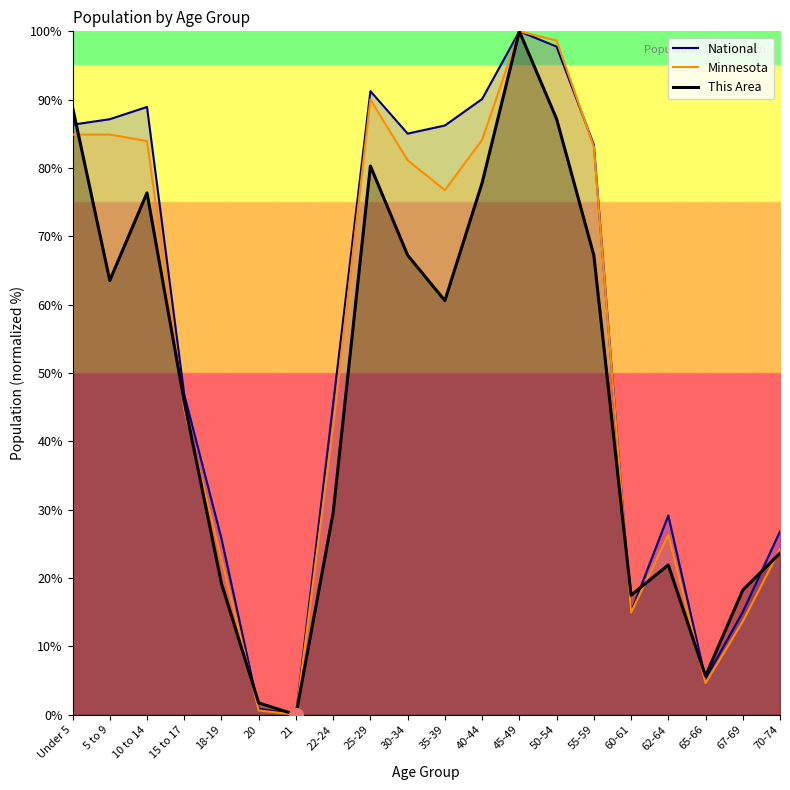

How many times do National and Minnesota cross each other?

1